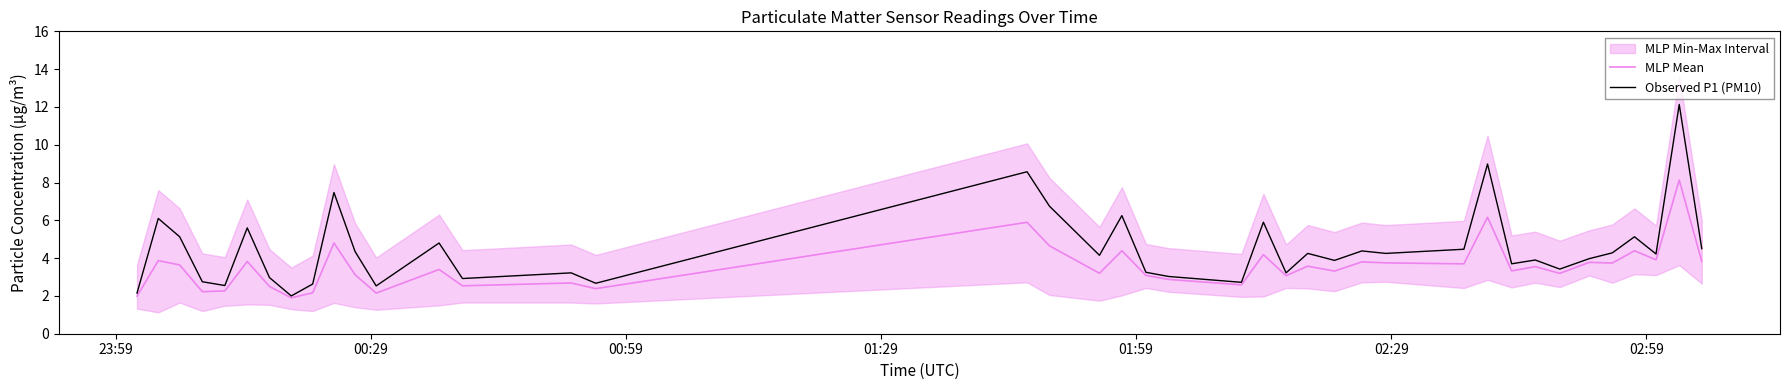

What is the minimum value for MLP Mean?

1.9